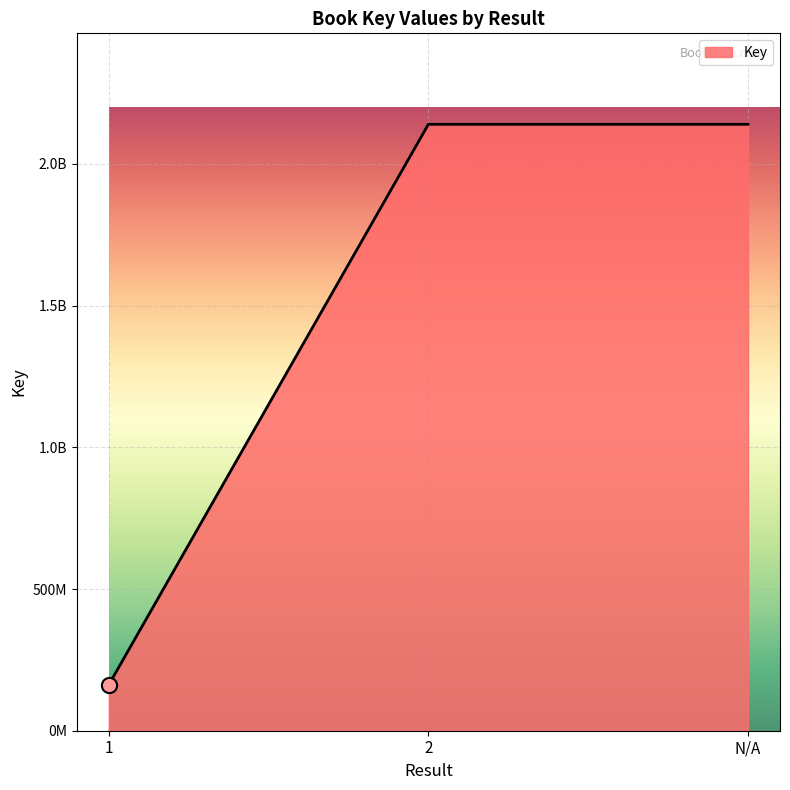

What is the ratio of the value at 2 to the value at 1?

13.2